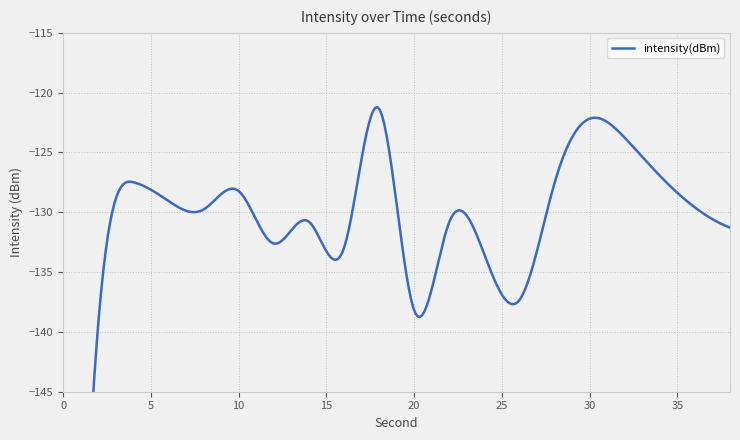

Does the chart have visible grid lines?

Yes